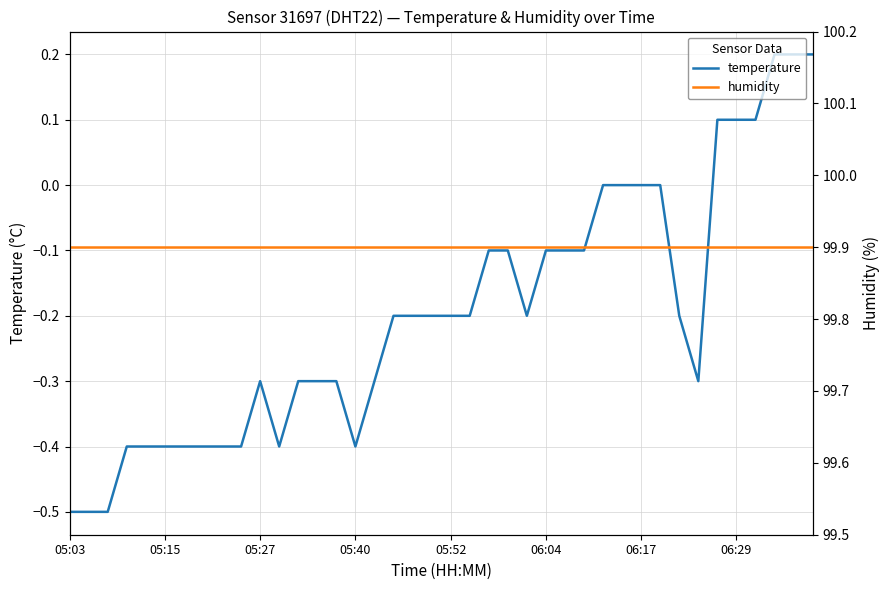

What is the highest value of the humidity series?

99.9